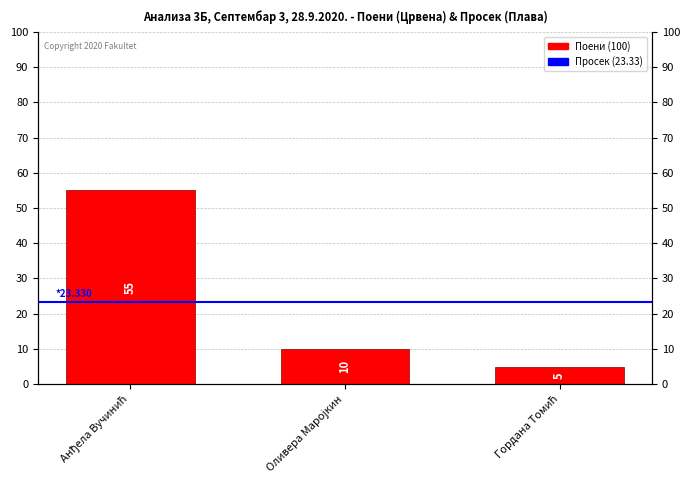

Reading left to right, extract all data points from this chart.

Анђела Вучинић=55	Оливера Маројкин=10	Гордана Томић=5